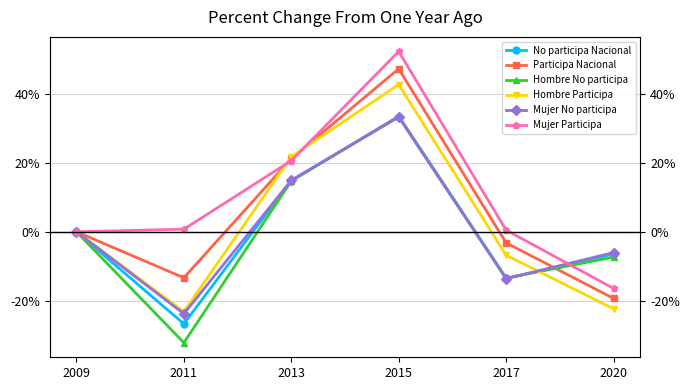

What is the highest value of the Hombre No participa series?

33.6